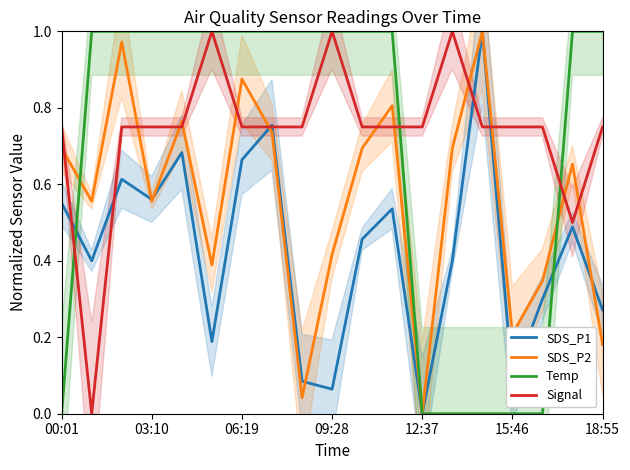

After their last crossing, which series has the higher values: SDS_P2 or Signal?

Signal